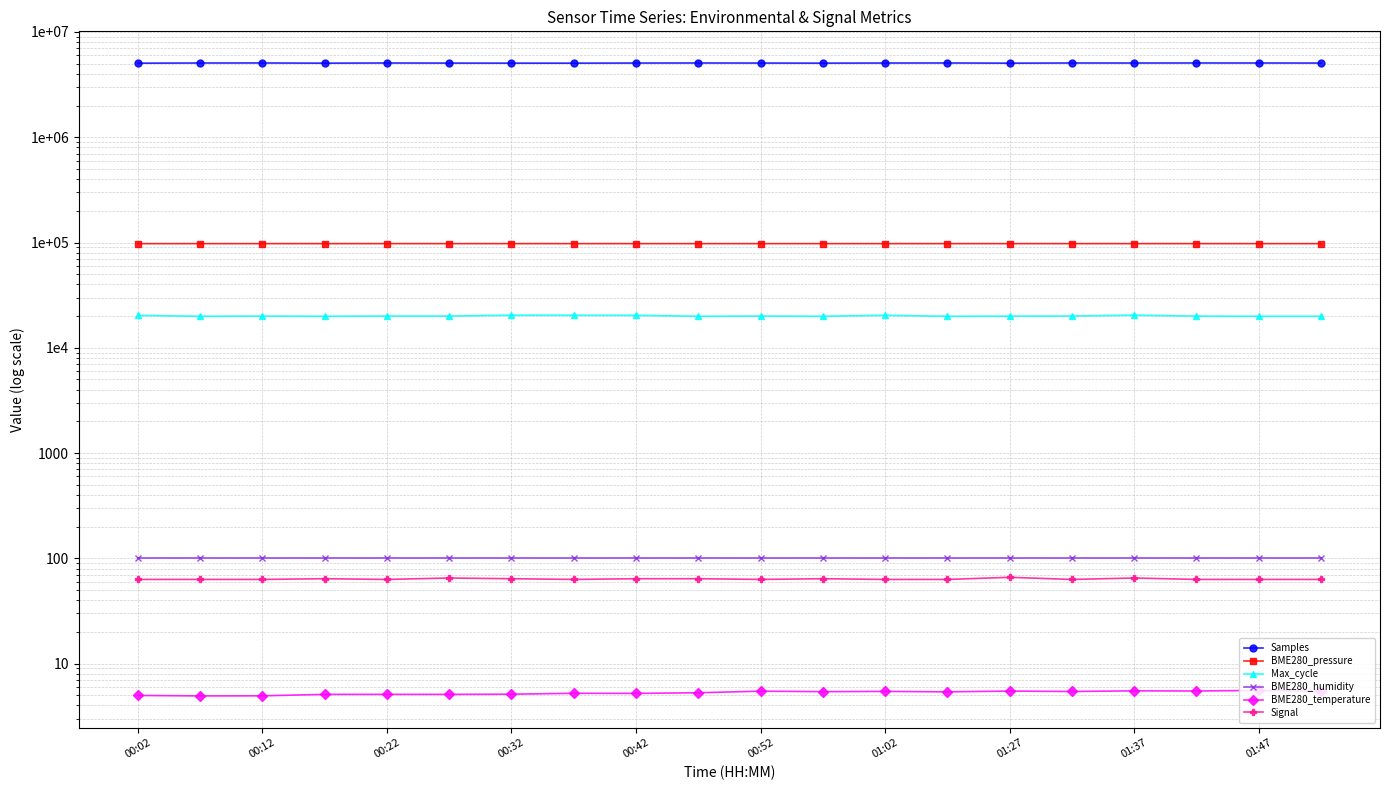

Is the value of BME280_humidity at 13 greater than the value of Signal at 12?

Yes